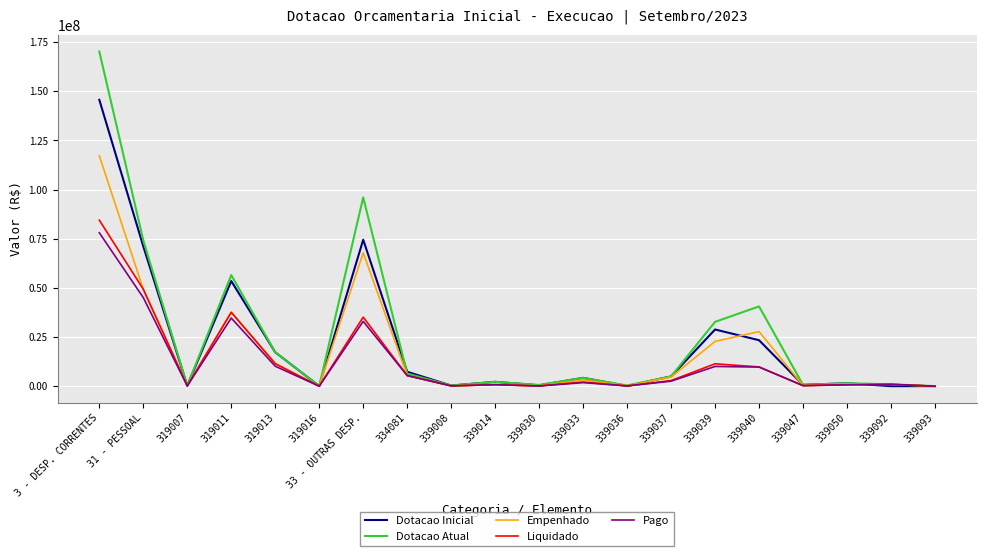

At which category is the sum across all series the highest?

3 - DESP. CORRENTES